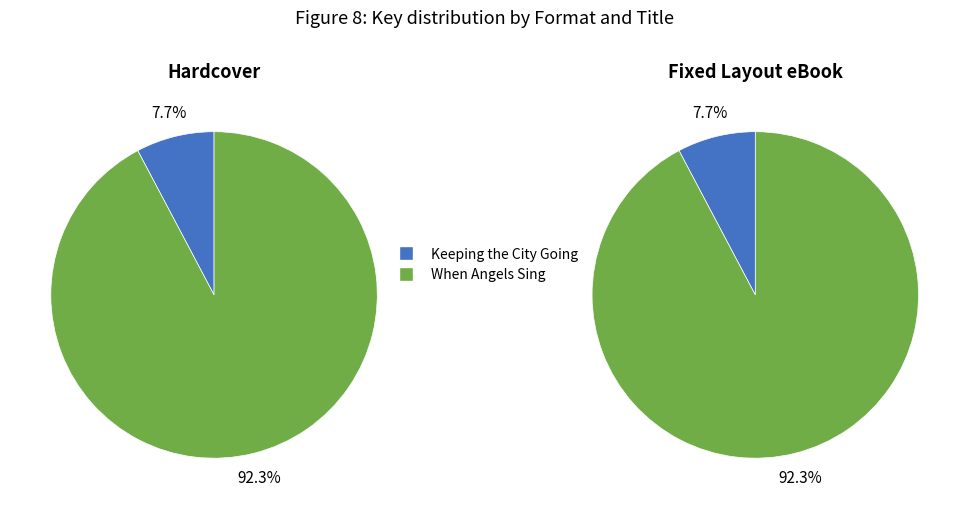

To the nearest percent, what is the combined percentage of When Angels Sing and Keeping the City Going?

100%